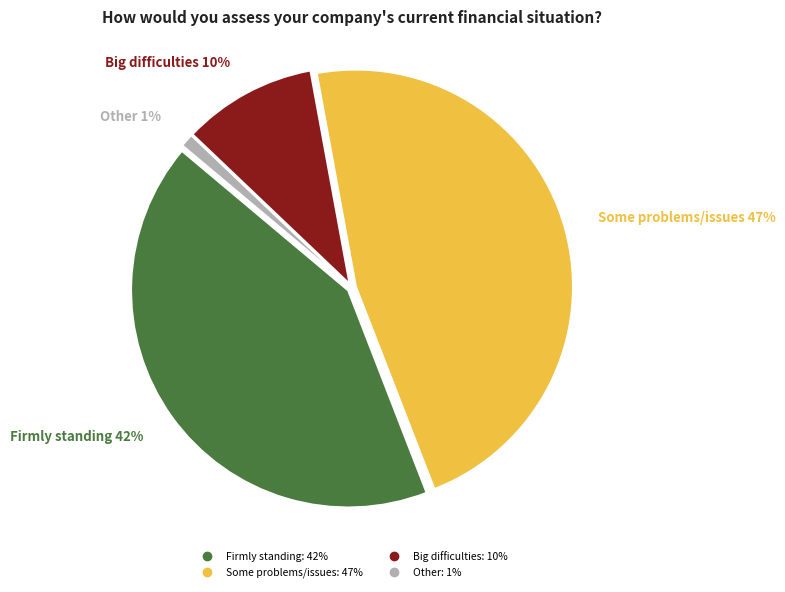

How many segments does this pie chart have?

4